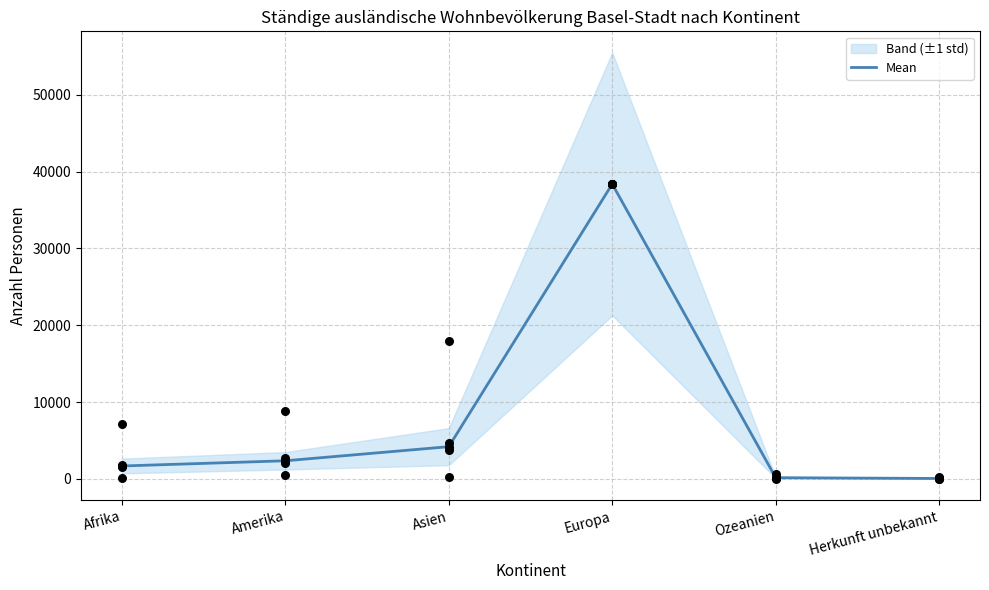

Between Ozeanien and Amerika, which is larger?

Amerika